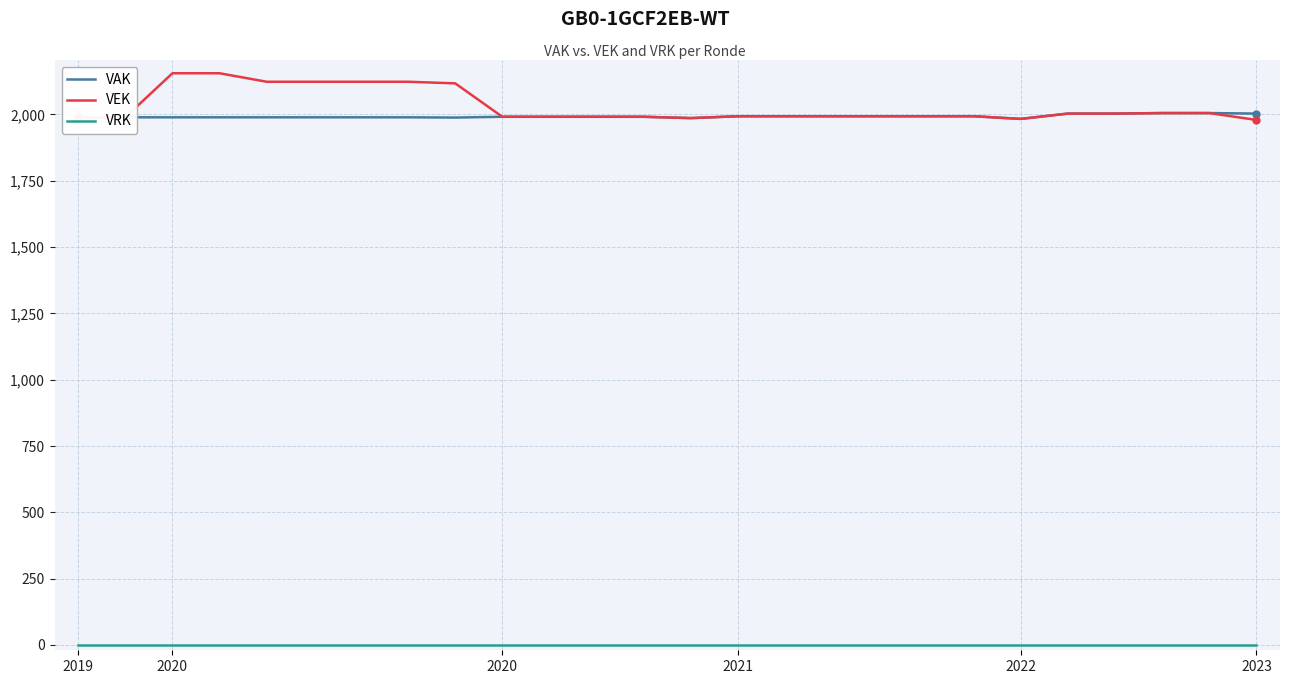

Which series has the widest spread of values?

VEK